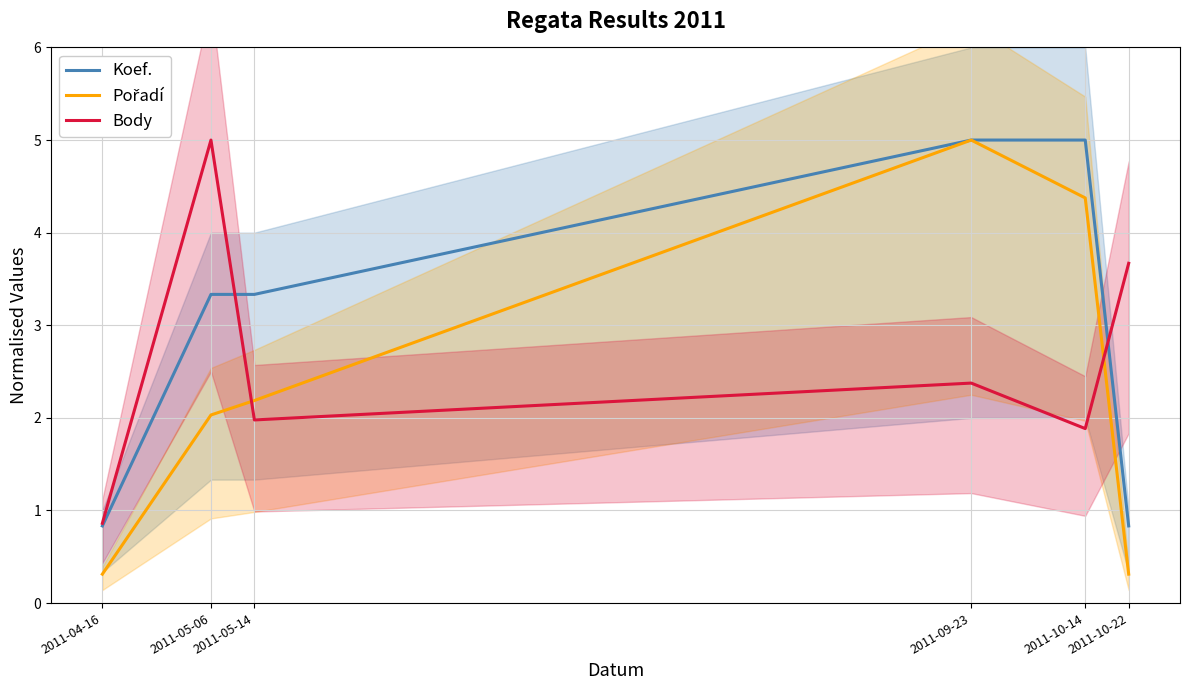

Which series ends up on top after the final intersection of Koef. and Body?

Body